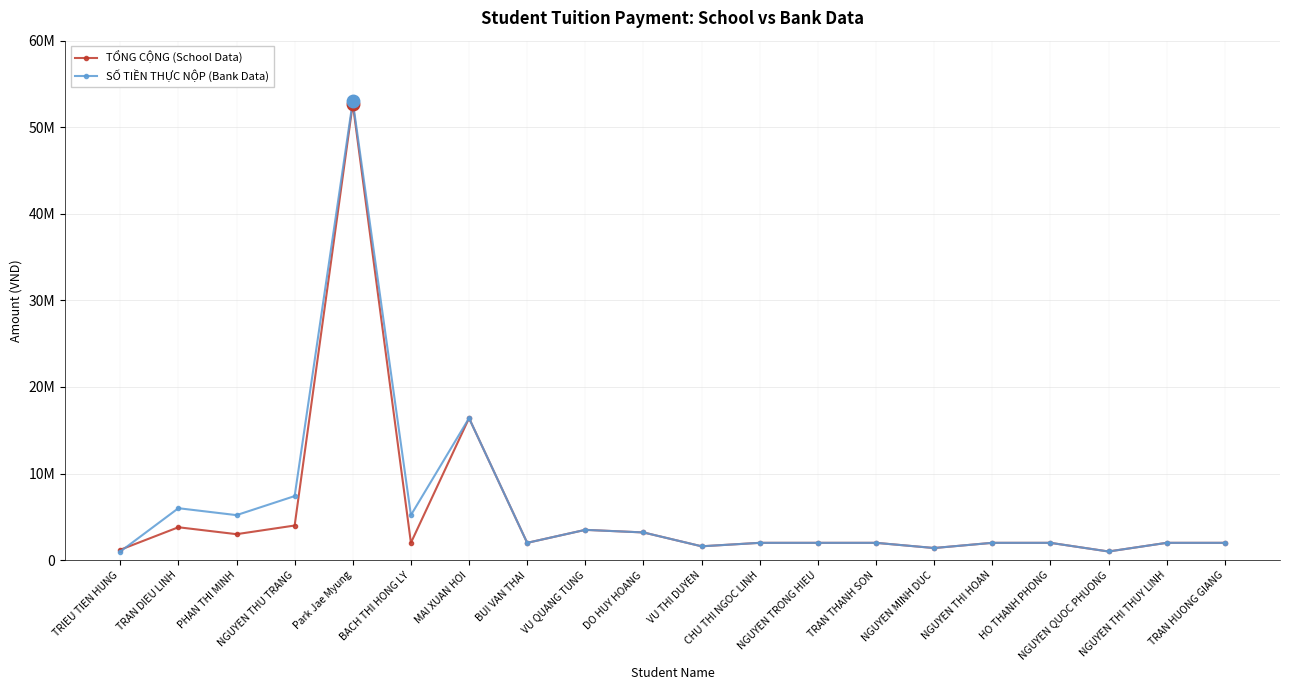

At which label does TỔNG CỘNG (School Data) reach its minimum?

NGUYEN QUOC PHUONG